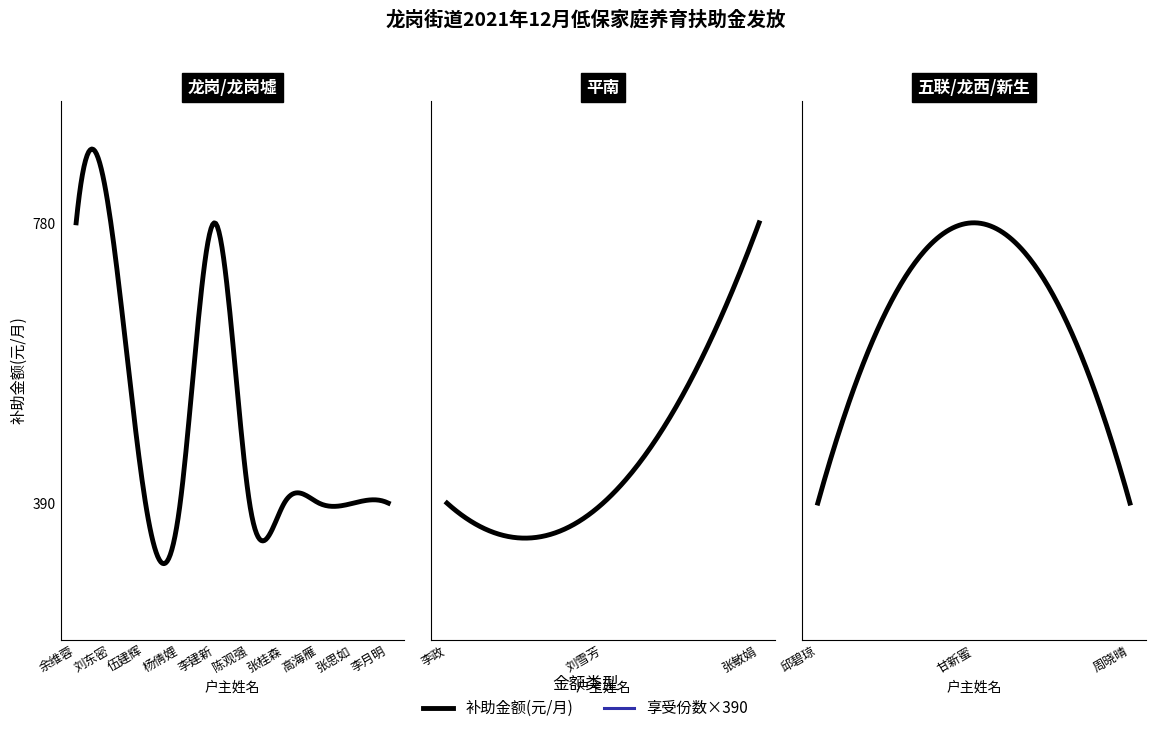

Rank the categories by value from lowest to highest.

伍建辉, 杨倩娌, 陈观强, 张桂森, 高海雁, 张思如, 李月明, 李政, 刘雪芳, 邱碧琼, 周晓晴, 余维蓉, 刘东密, 李建新, 张敏娟, 甘新蜜